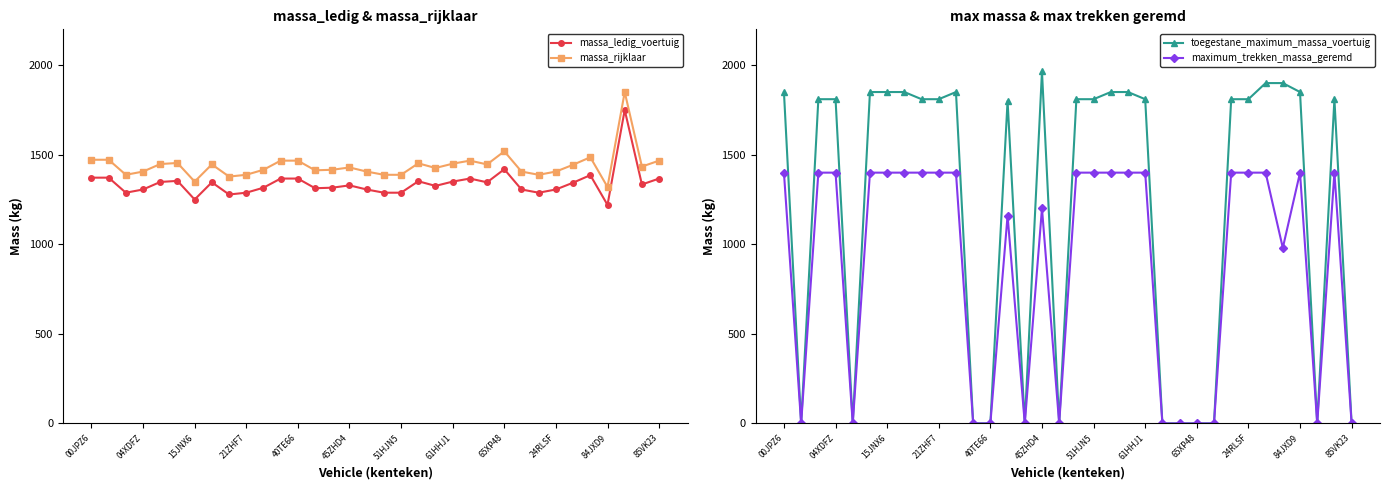

True or false: massa_ledig_voertuig and massa_rijklaar intersect in this chart.

False